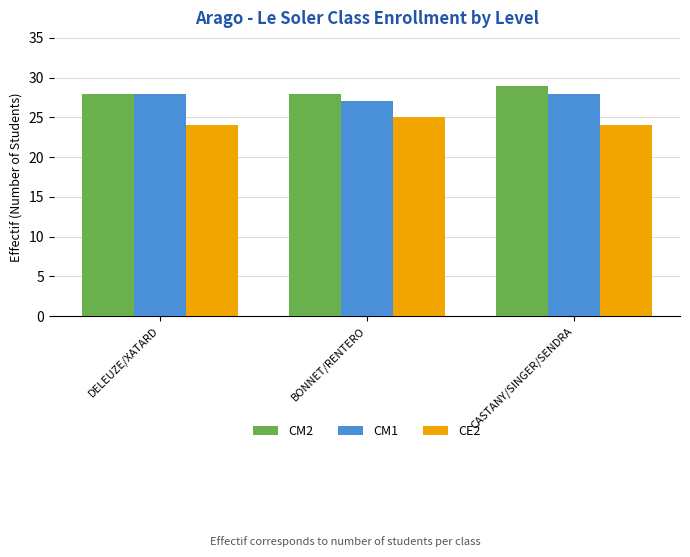

Which series has the largest total across all categories?

CM2